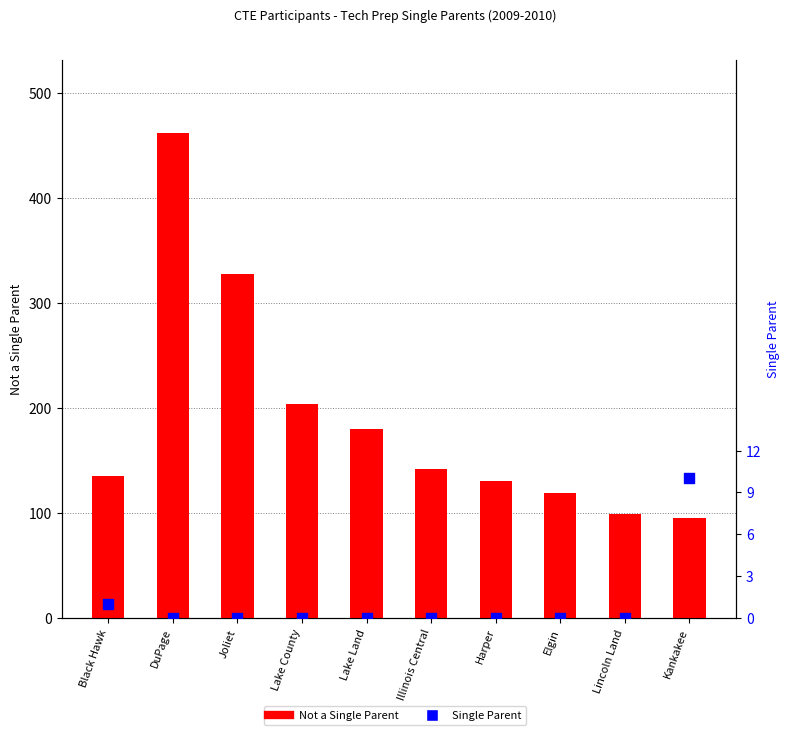

At how many categories does at least one series exceed 173?

4